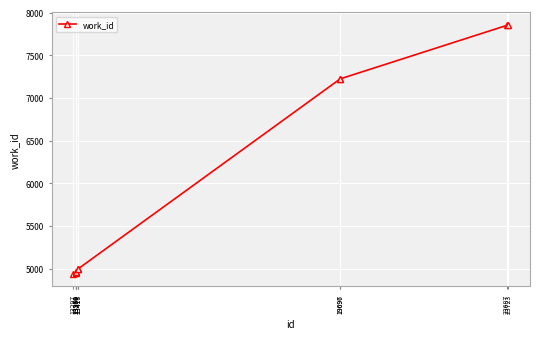

What is the sum of all values?

59951